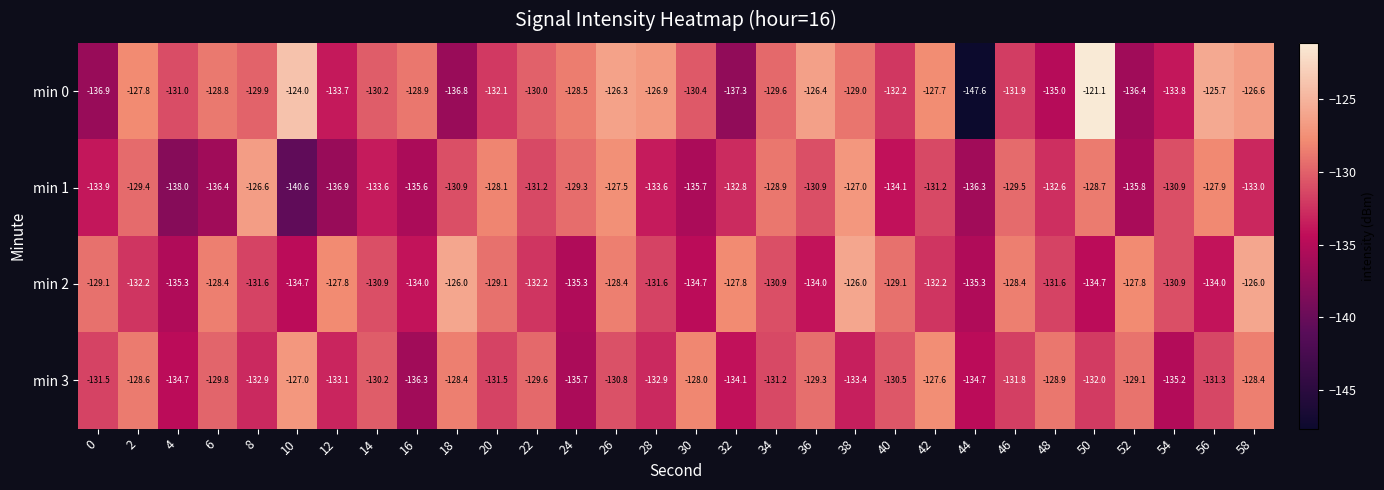

At which category is the sum across all series the highest?

26